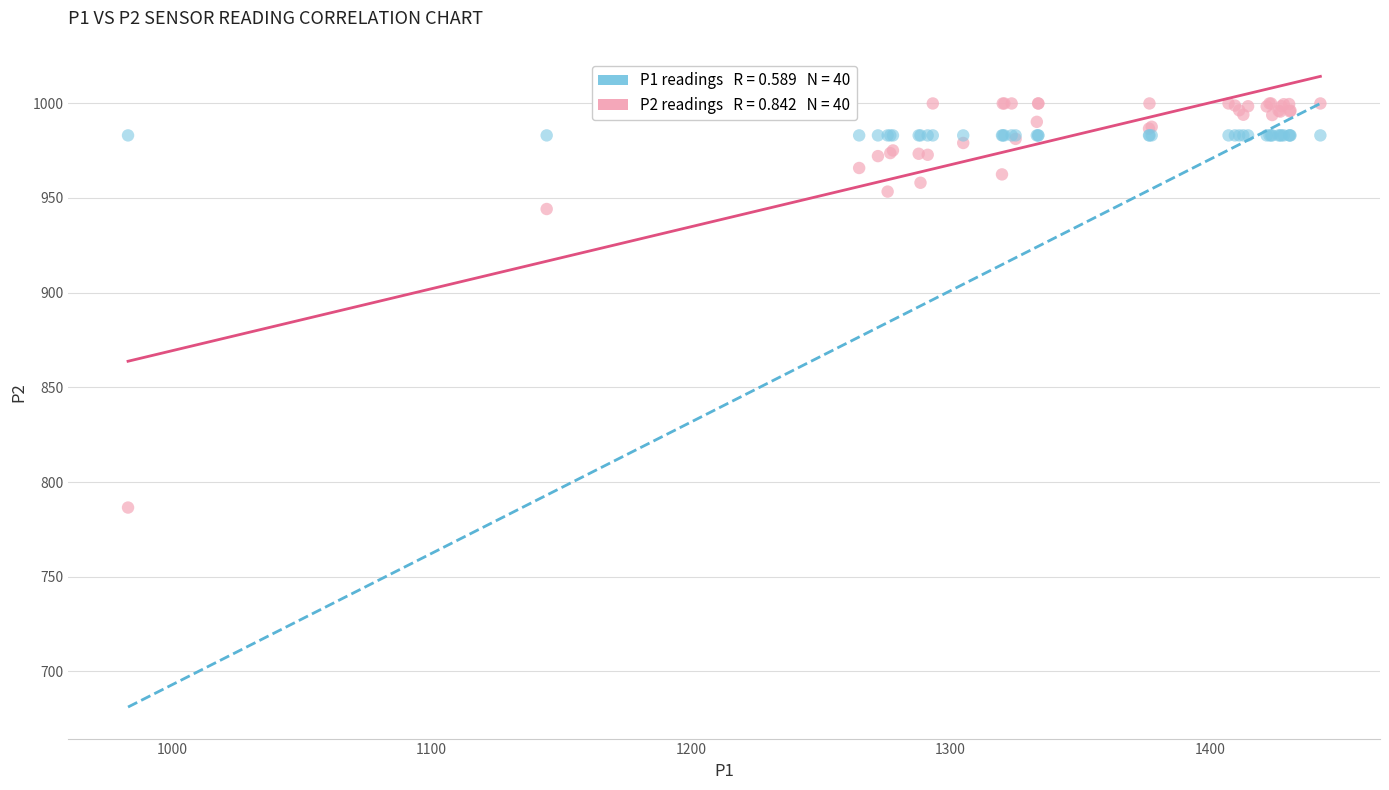

Across all series, what Y value is closest to 893?

944.2